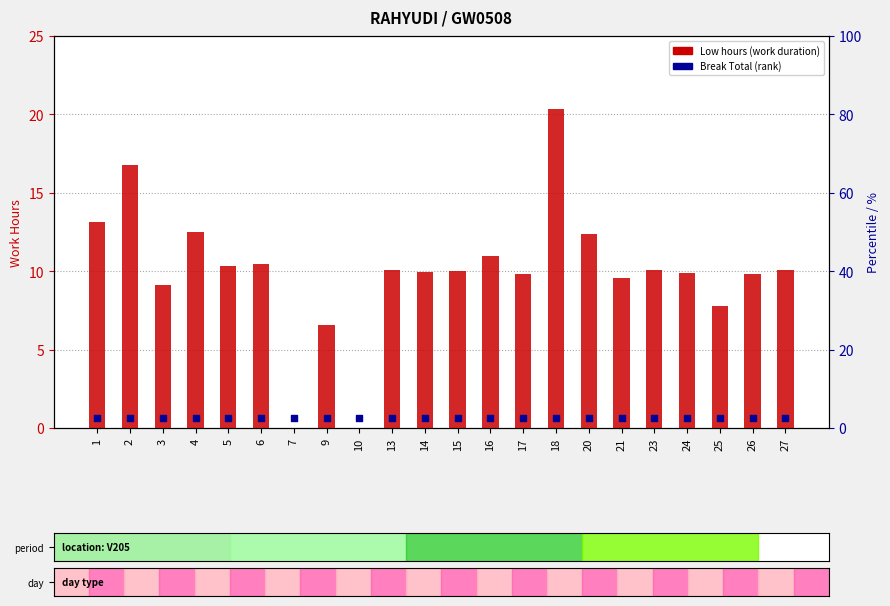

At which category is the sum across all series the highest?

18